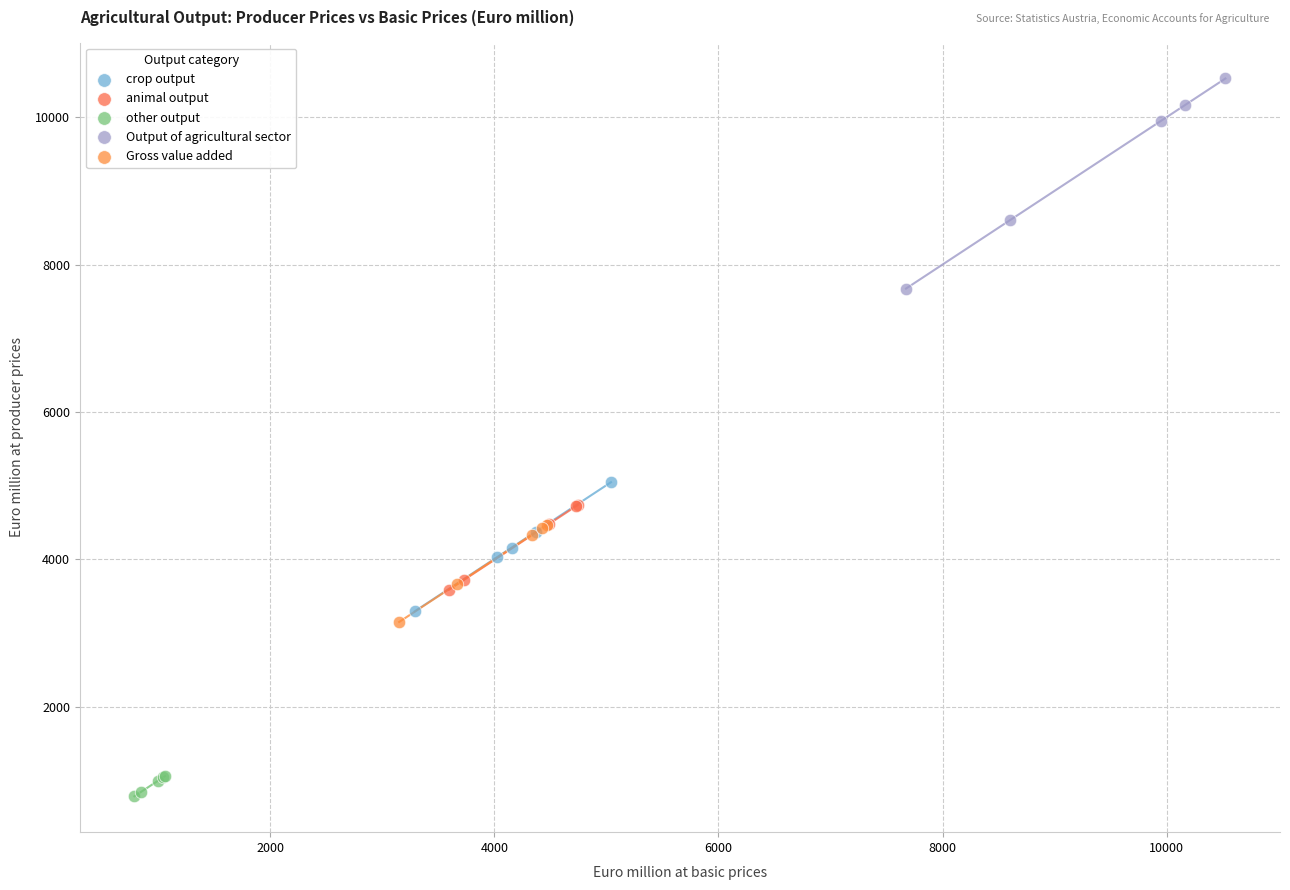

Which series has the widest spread of Y values?

Output of agricultural sector